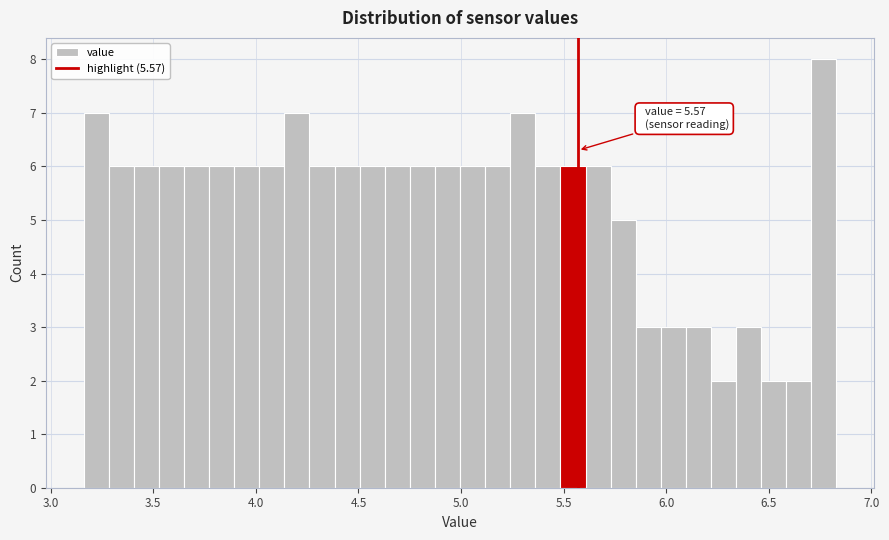

Read against the x-axis, roughly where is the centre of the tallest bar?

6.75